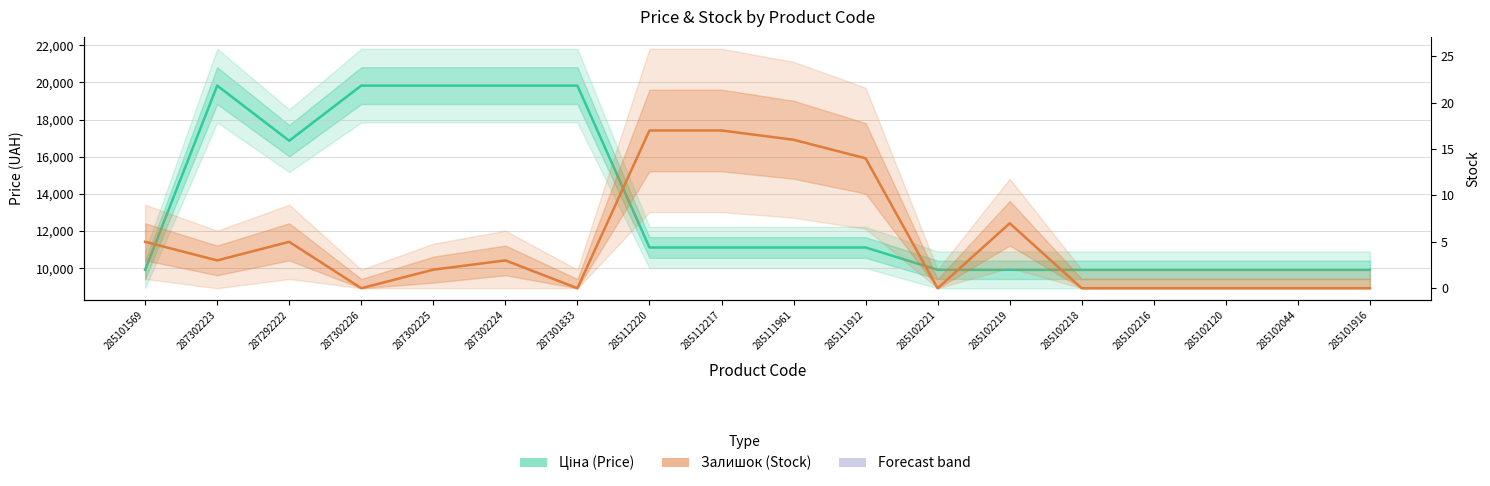

At which category does the chart reach its peak across all series?

287302223